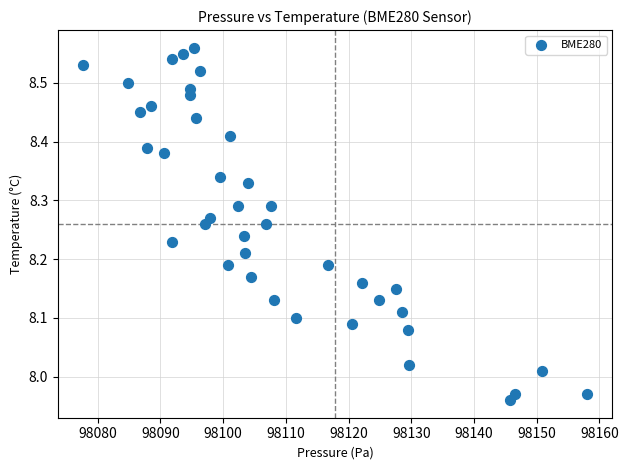

What is the range of X values (max minus min)?

80.4